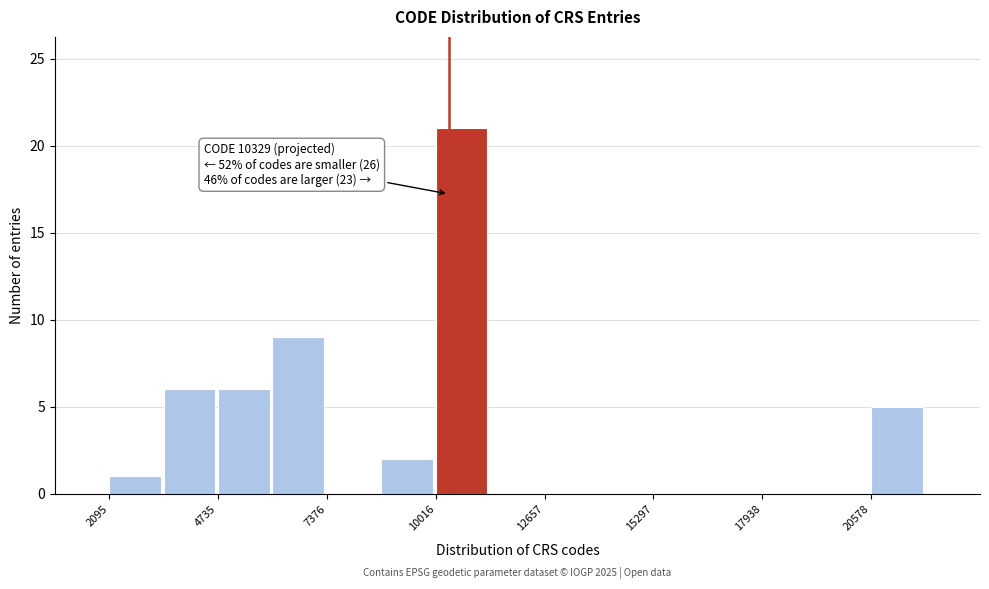

Around what value on the x-axis is the tallest bar? Give the approximate position of its centre, as read against the axis.

10500